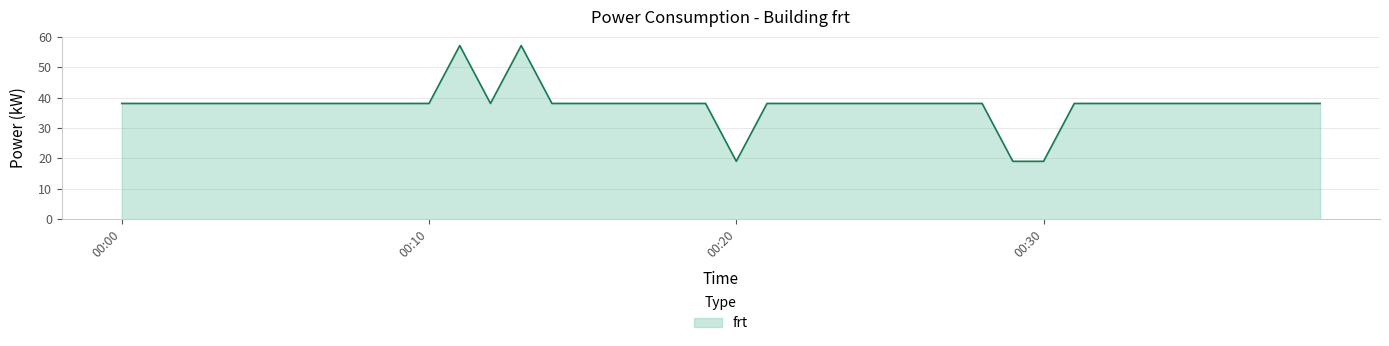

What is the difference between the maximum and minimum values?

38.1